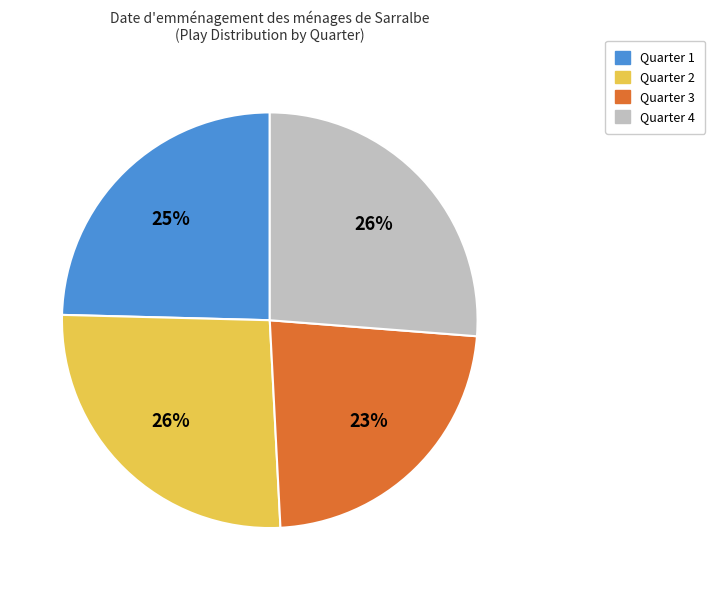

How many segments does this pie chart have?

4